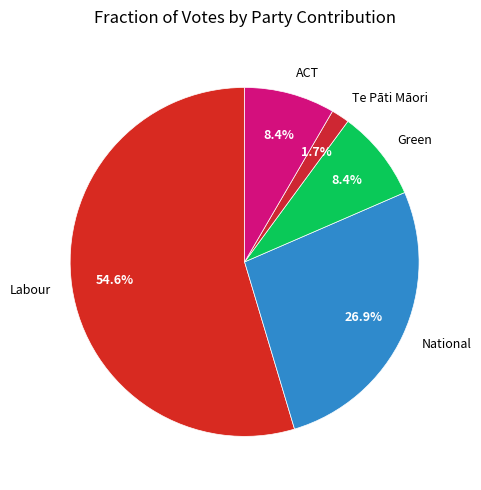

The Green slice represents 8% of the pie. True or false?

True